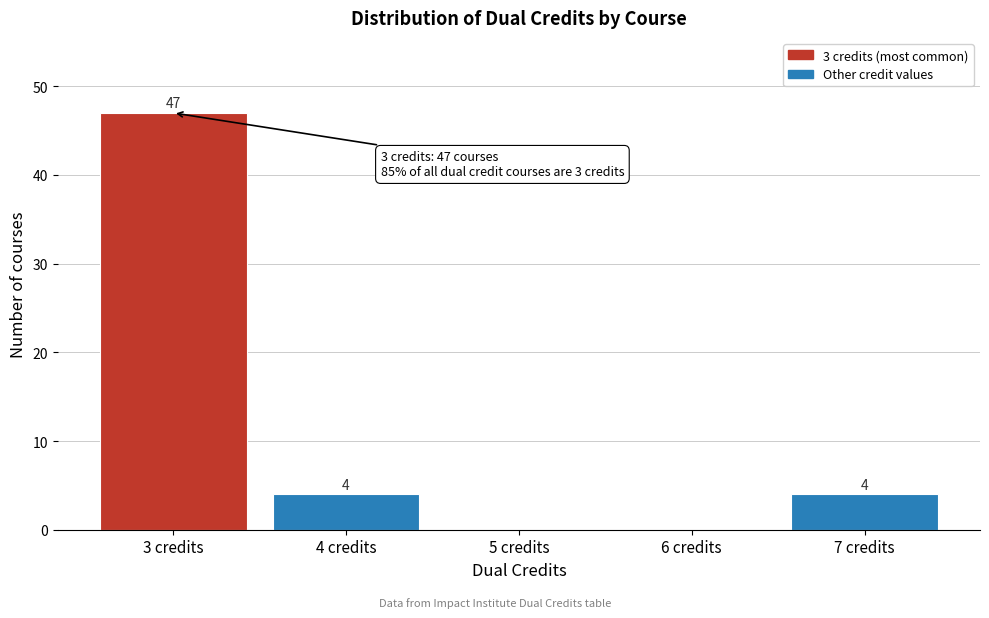

Reading right to left, what are all the values shown in this chart?

7 credits=4	6 credits=0	5 credits=0	4 credits=4	3 credits=47